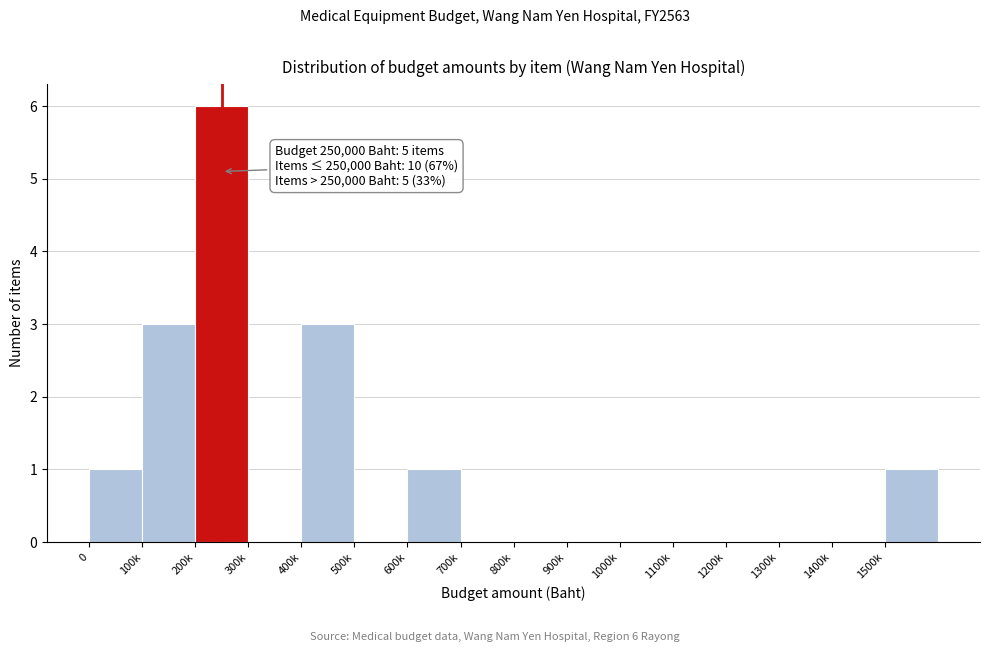

Reading left to right, what are all the values shown in this chart?

0=1	100k=3	200k=6	300k=0	400k=3	500k=0	600k=1	700k=0	800k=0	900k=0	1000k=0	1100k=0	1200k=0	1300k=0	1400k=0	1500k=1